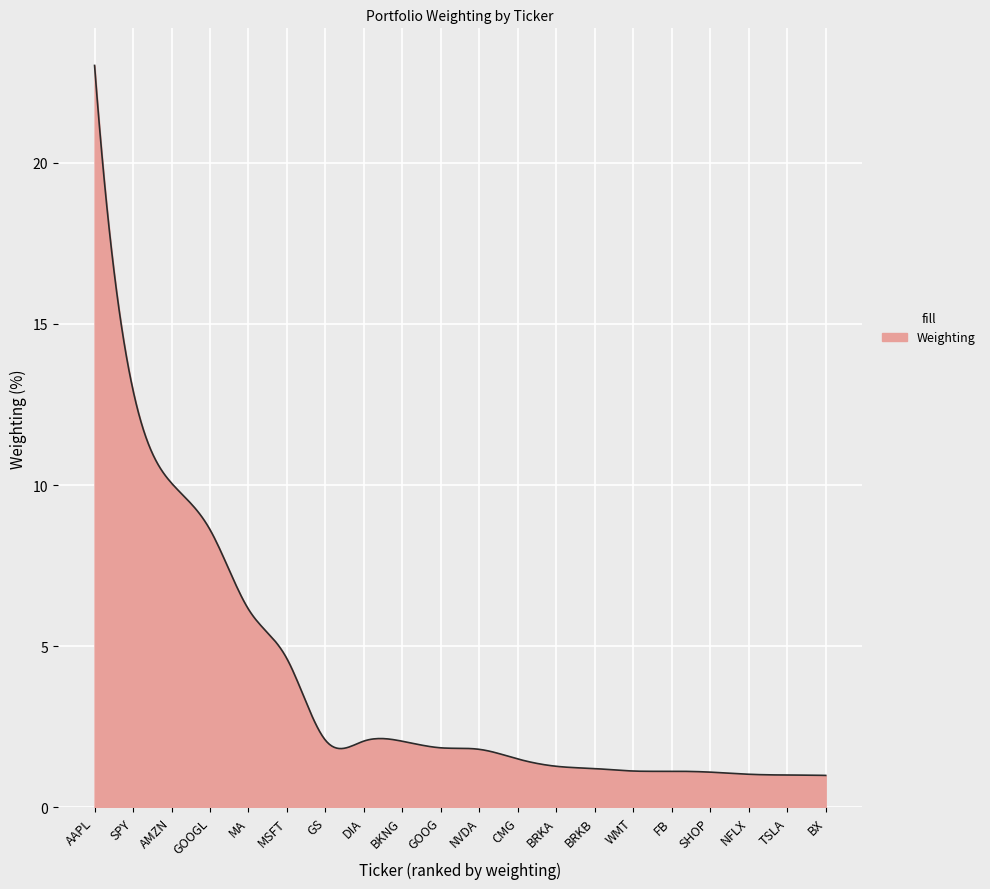

What is the difference between the maximum and minimum values?

22.0